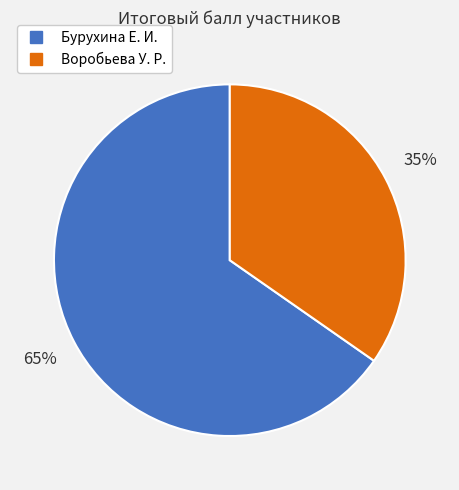

To the nearest percent, what is the average slice percentage?

50%